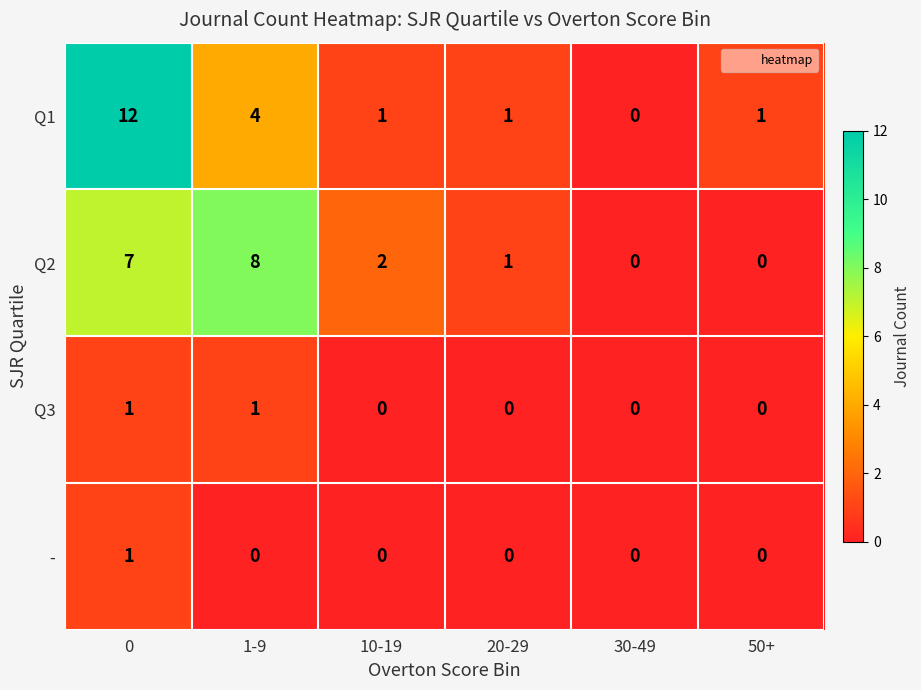

Which series has the widest spread of values?

Q1